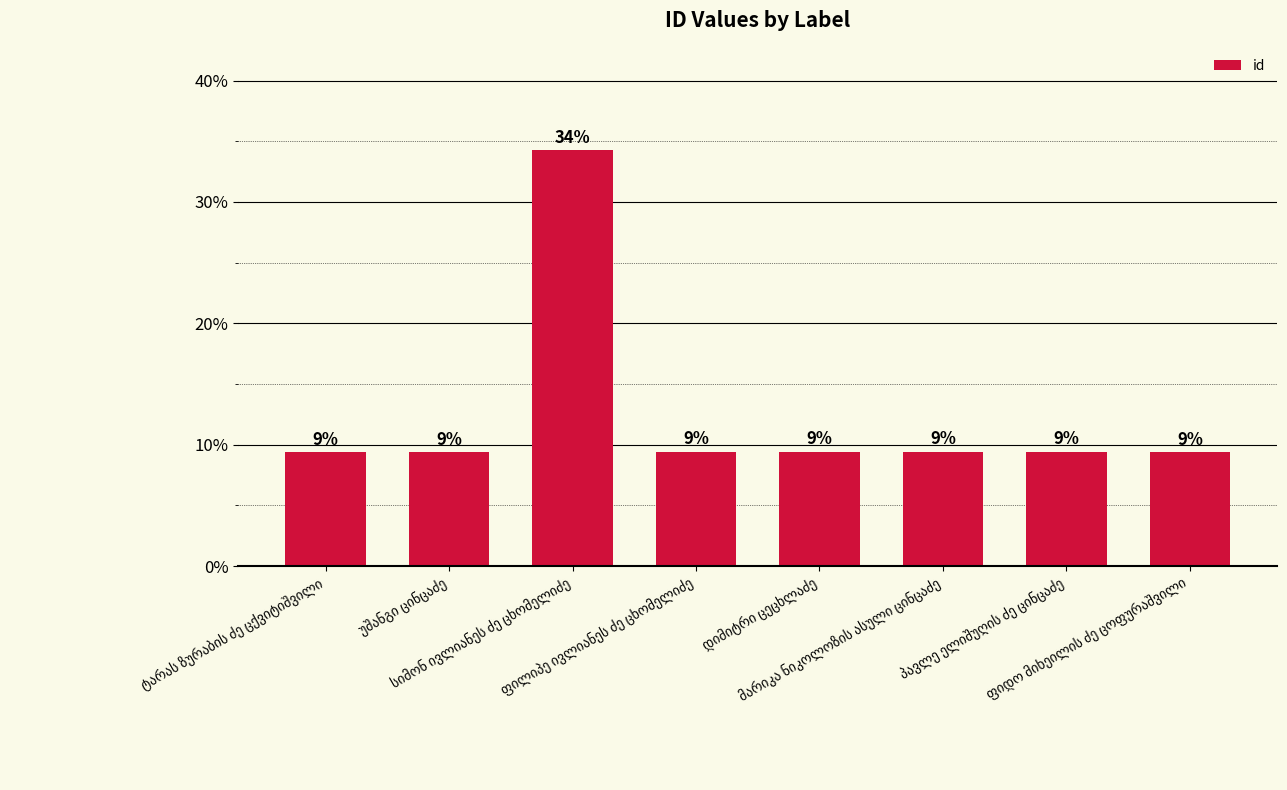

What is the sum of the values at სიმონ ივლიანეს ძე ცხომელიძე and ფილიპე ივლიანეს ძე ცხომელიძე?

43.6